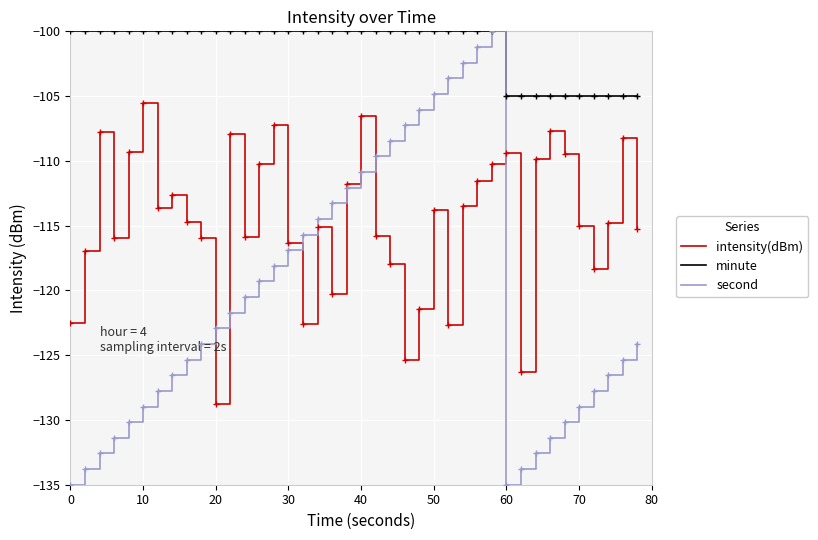

Which series has the largest range (max minus min)?

second